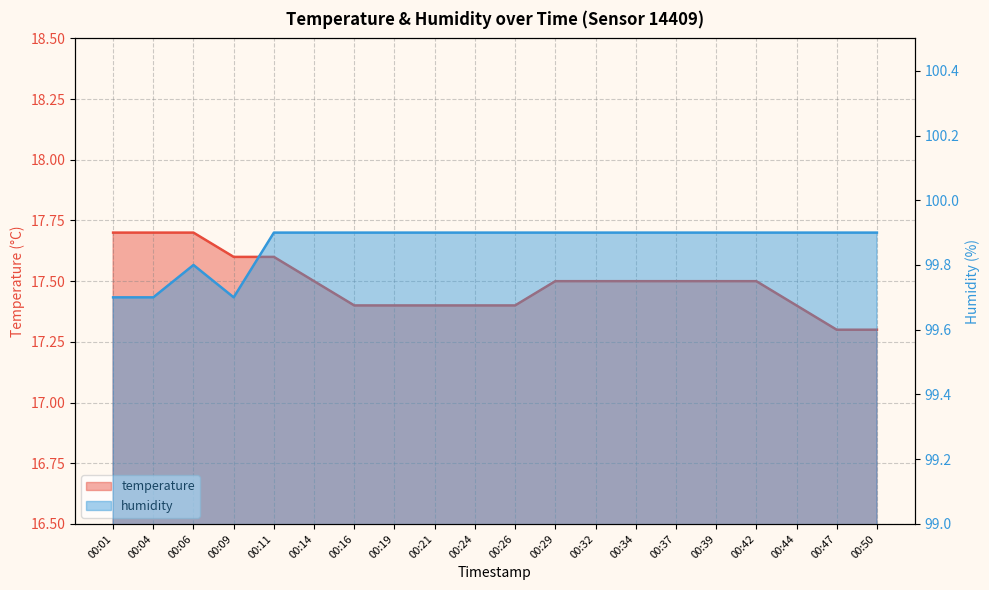

Which has a higher value, 00:47 or 00:24?

00:24